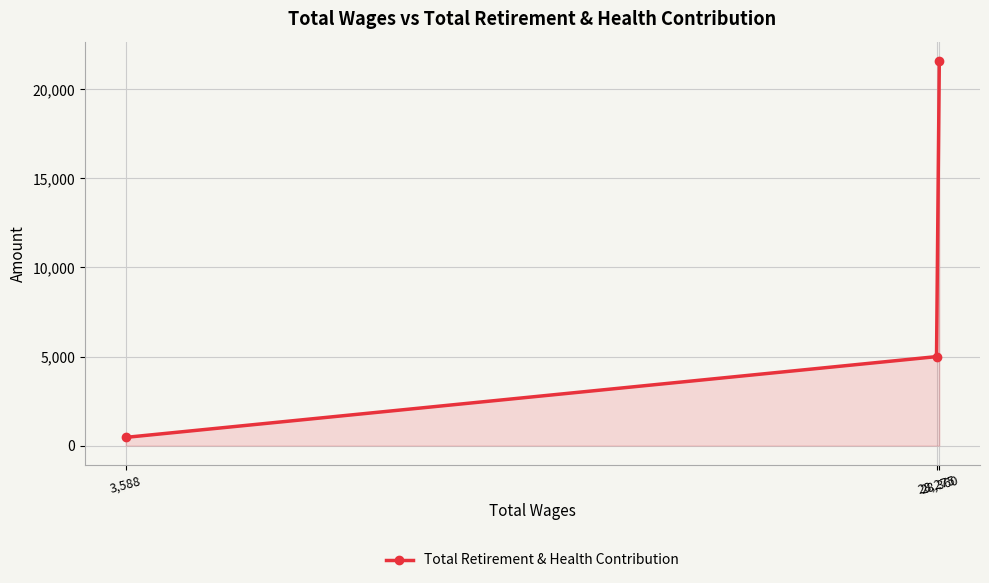

Read the value at 28,275.

4995